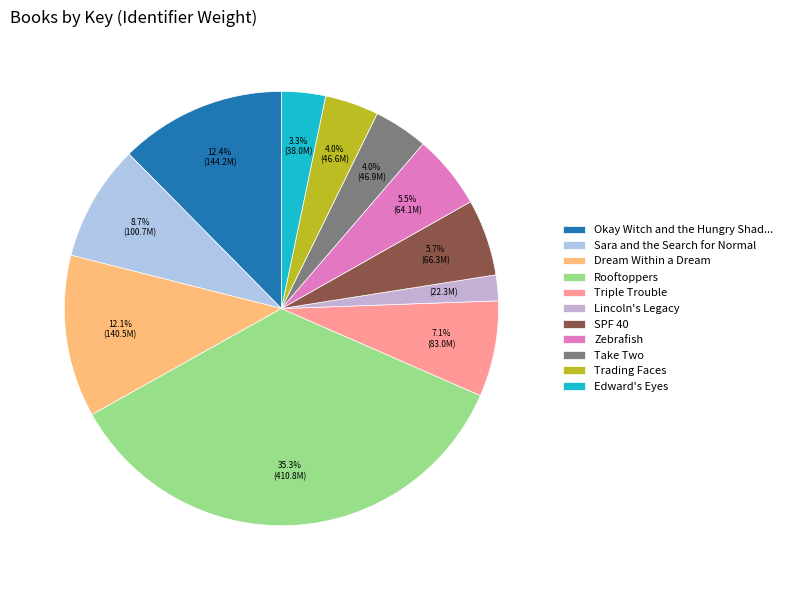

Is it true that Zebrafish is 6% of the pie?

True